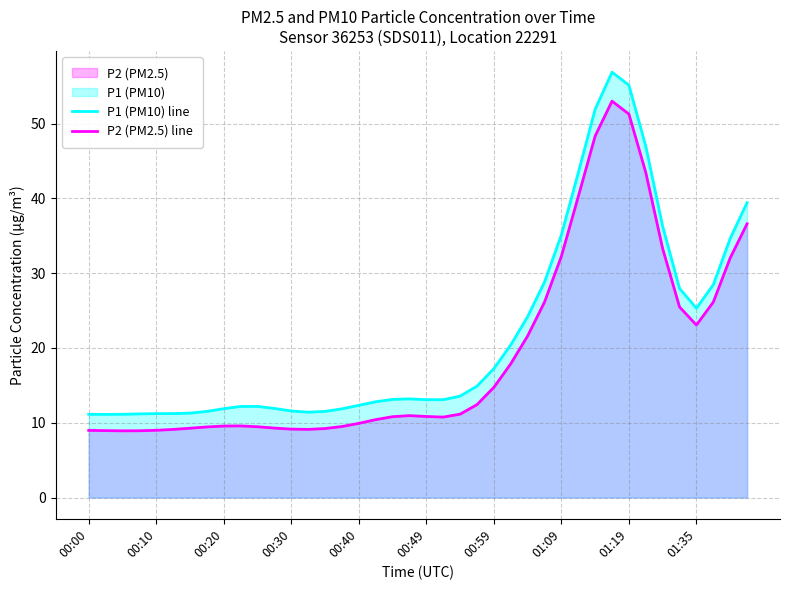

What is the minimum value shown in the chart?

8.9